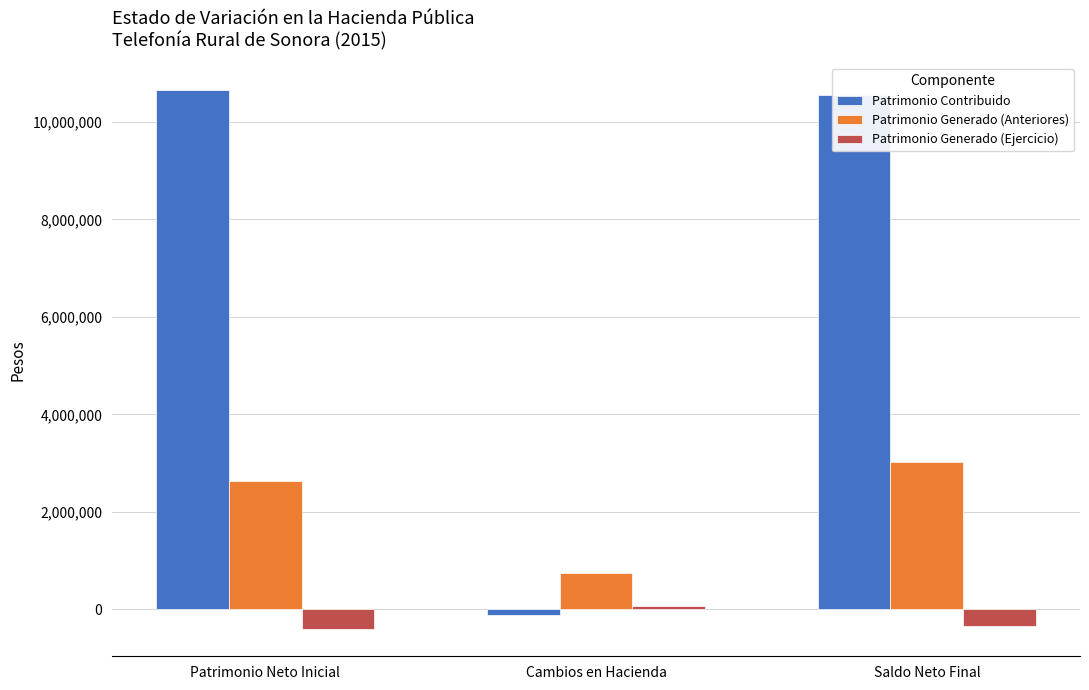

What is the minimum value shown in the chart?

-408242.1